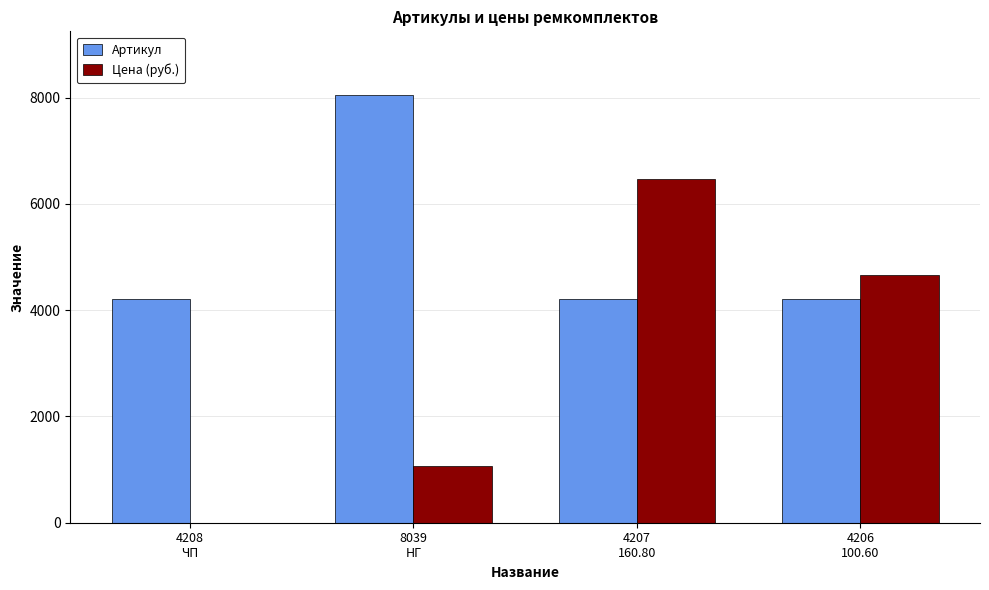

Which series has the largest total across all categories?

Артикул